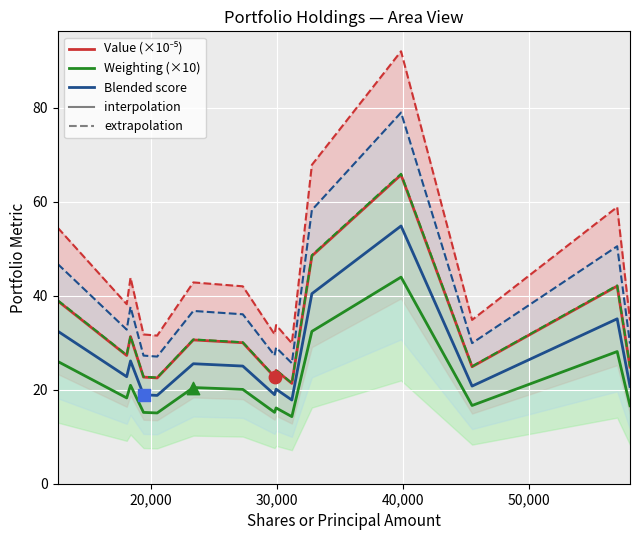

At how many categories does at least one series exceed 45?

2